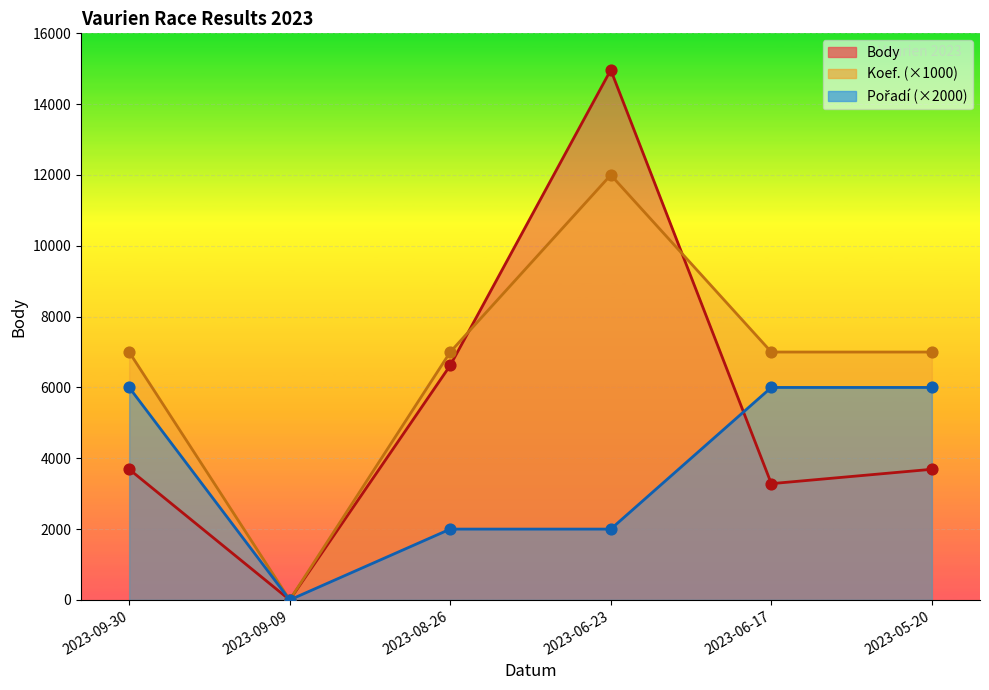

What are all the series names shown in the legend?

Body, Koef., Pořadí